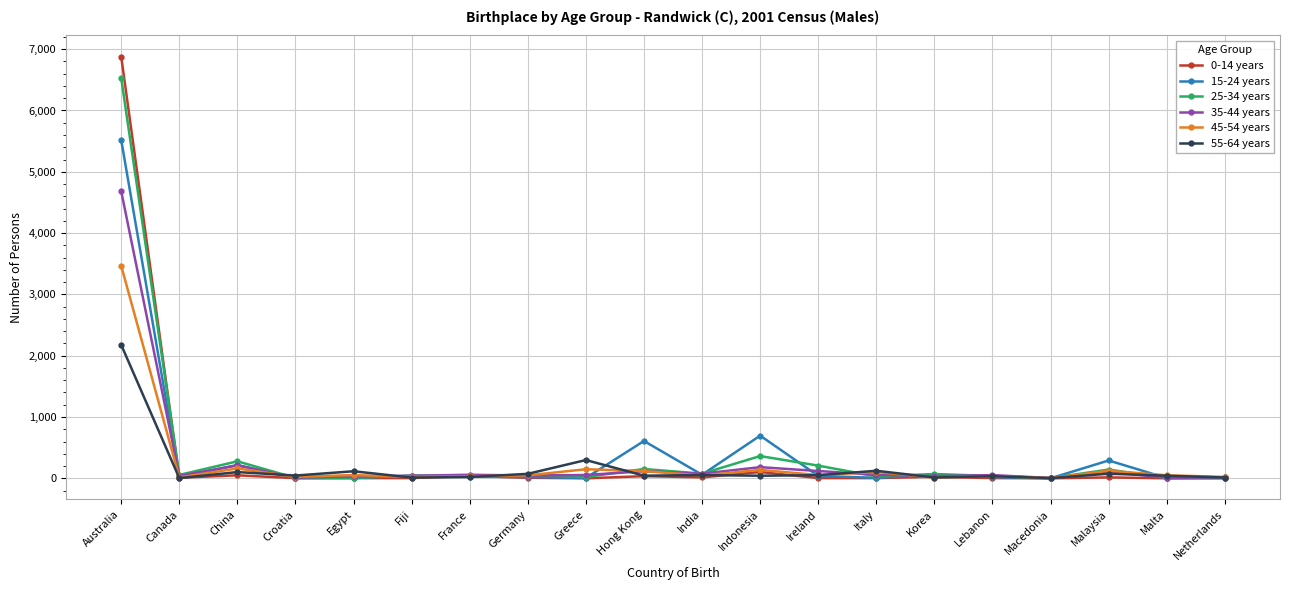

True or false: 0-14 years has a value of 12193 at Australia.

False